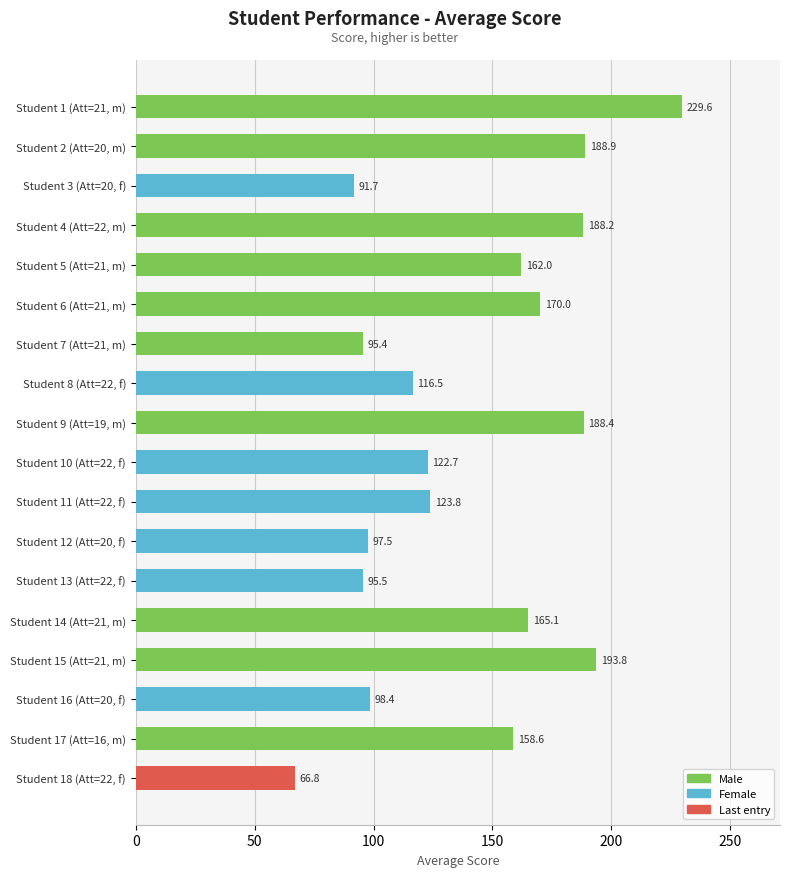

Rank the categories by value from highest to lowest.

Student 1 (Att=21, m), Student 15 (Att=21, m), Student 2 (Att=20, m), Student 9 (Att=19, m), Student 4 (Att=22, m), Student 6 (Att=21, m), Student 14 (Att=21, m), Student 5 (Att=21, m), Student 17 (Att=16, m), Student 11 (Att=22, f), Student 10 (Att=22, f), Student 8 (Att=22, f), Student 16 (Att=20, f), Student 12 (Att=20, f), Student 13 (Att=22, f), Student 7 (Att=21, m), Student 3 (Att=20, f), Student 18 (Att=22, f)